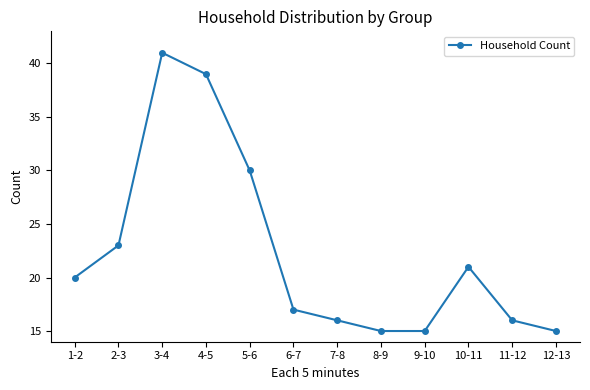

At which label is the value closest to 28?

5-6